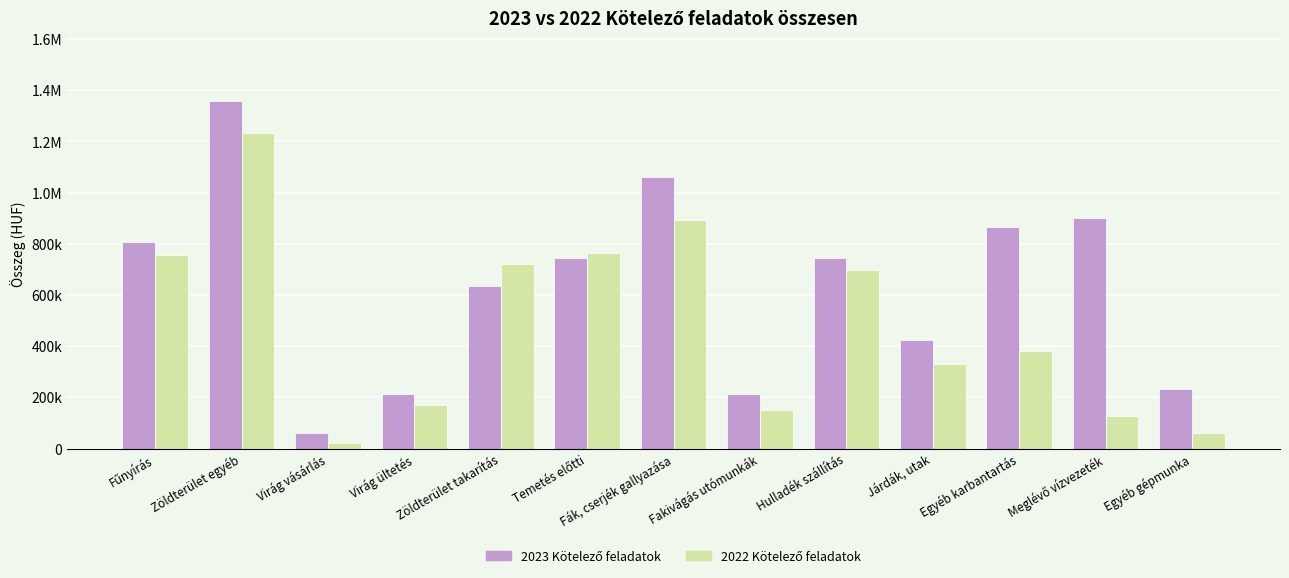

What is the maximum value shown in the chart?

1358720